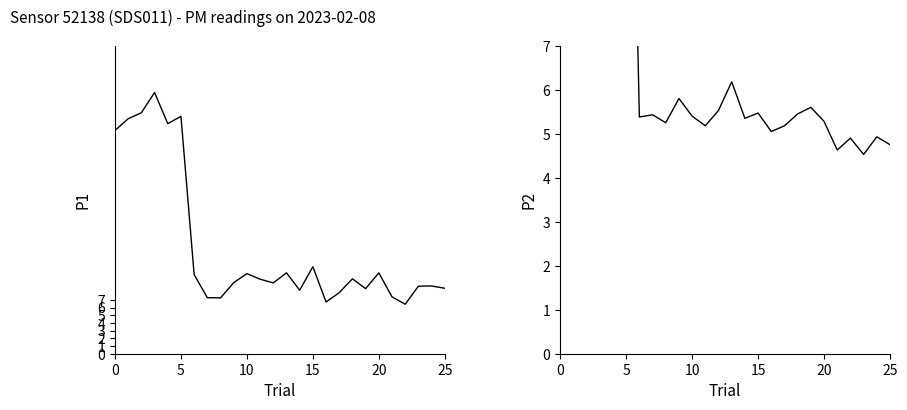

At how many categories does at least one series exceed 15?

6